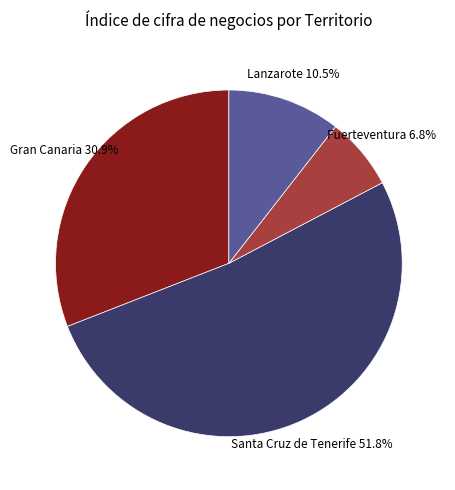

Does Gran Canaria represent more than half of the total?

No